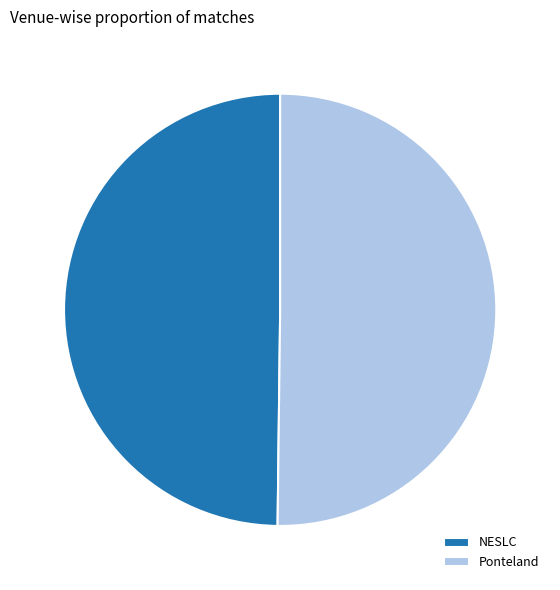

Approximately how many times larger is the value at NESLC compared to Ponteland?

1.0